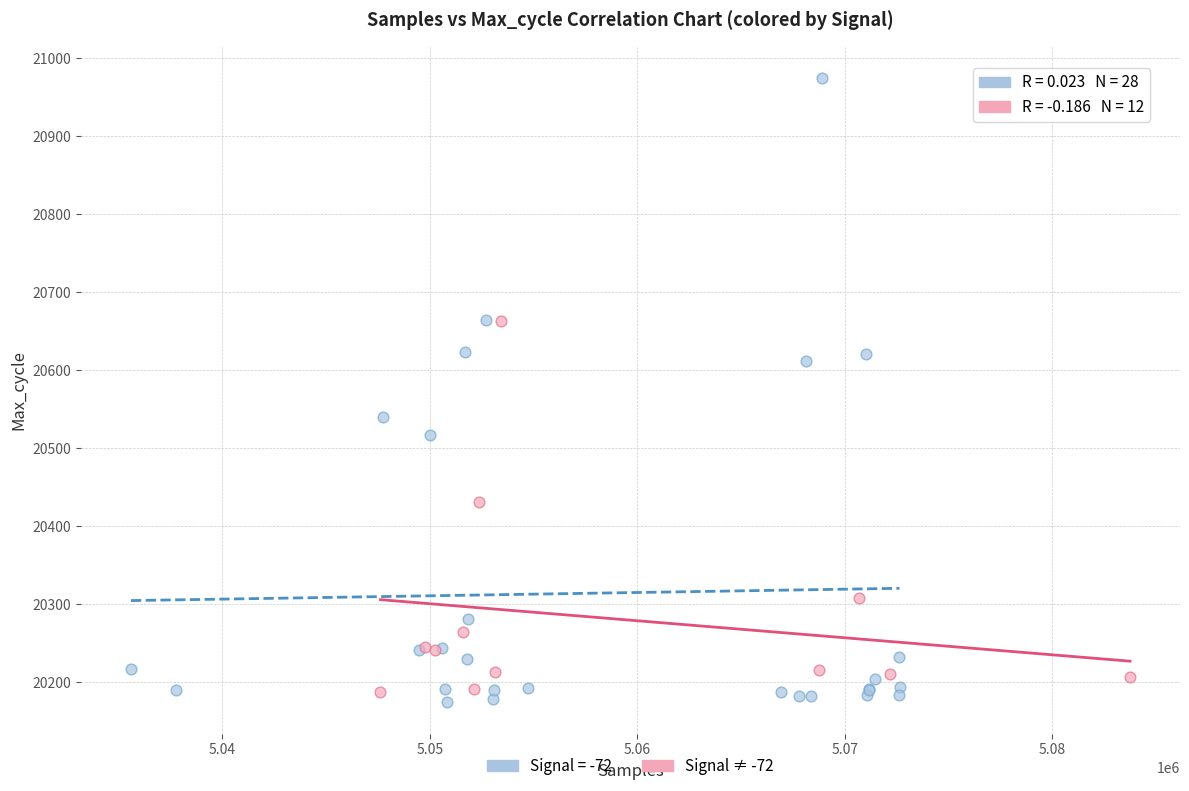

Which series has the largest Y range (max minus min)?

Signal = -72